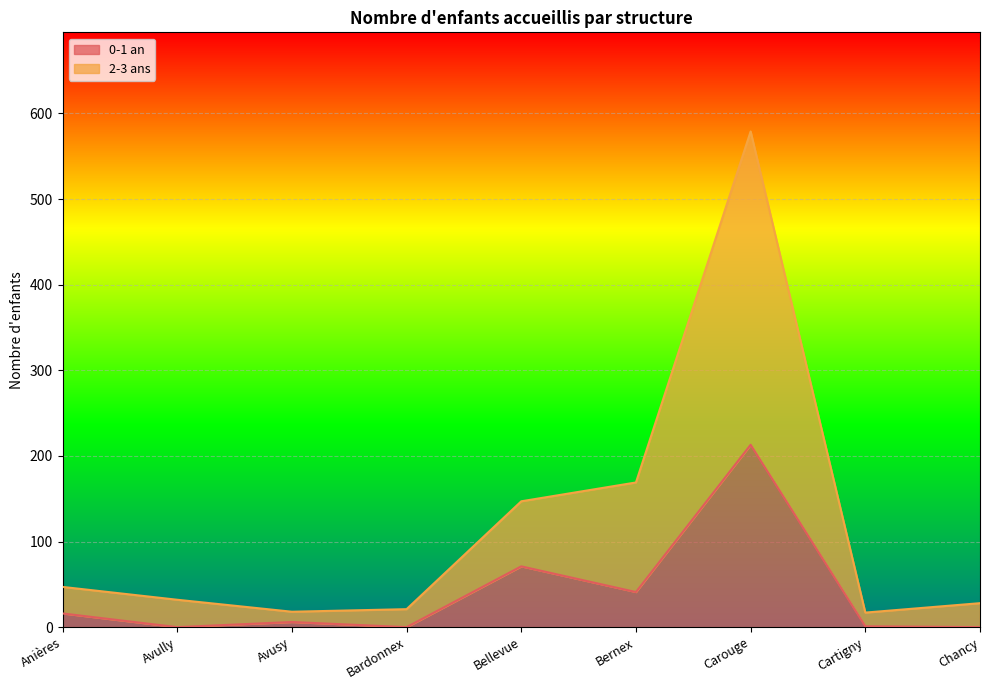

What is the label of the 7th point from the right?

Avusy